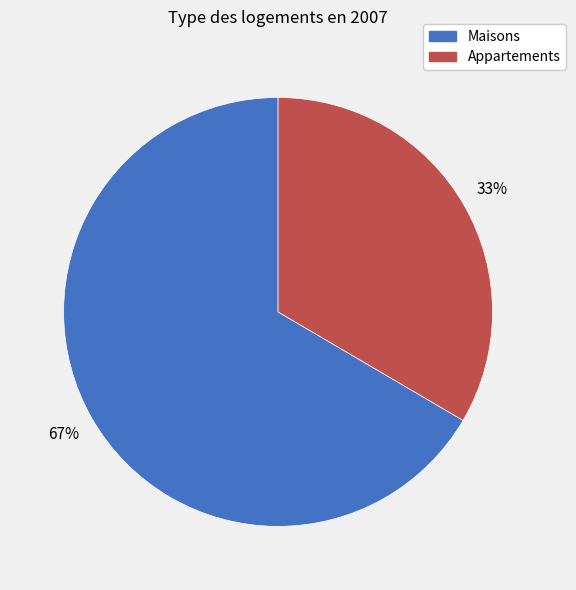

Does any single category account for the majority?

Yes